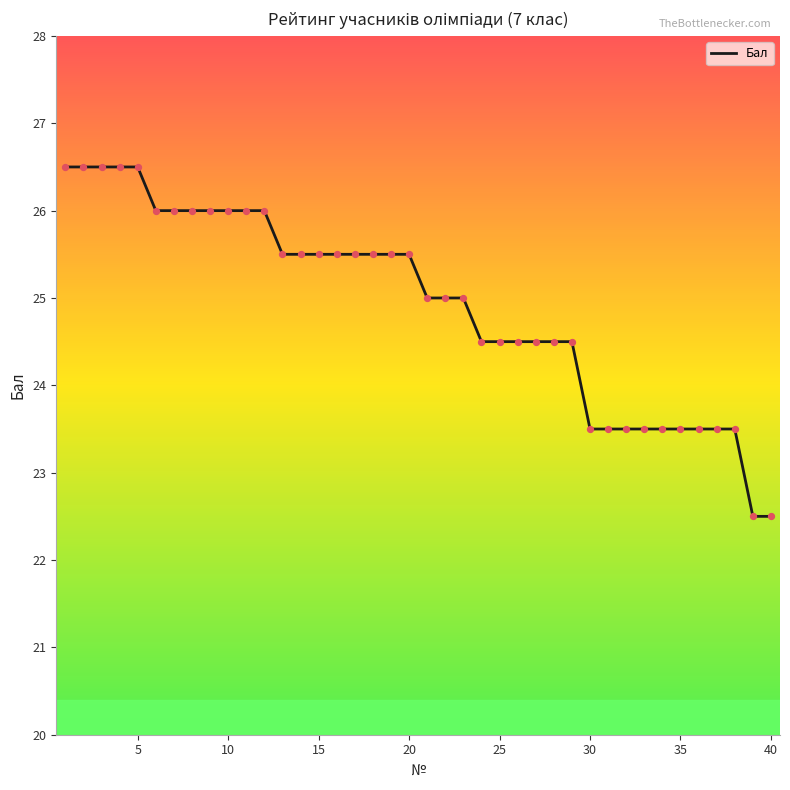

What is the smallest value displayed?

22.5